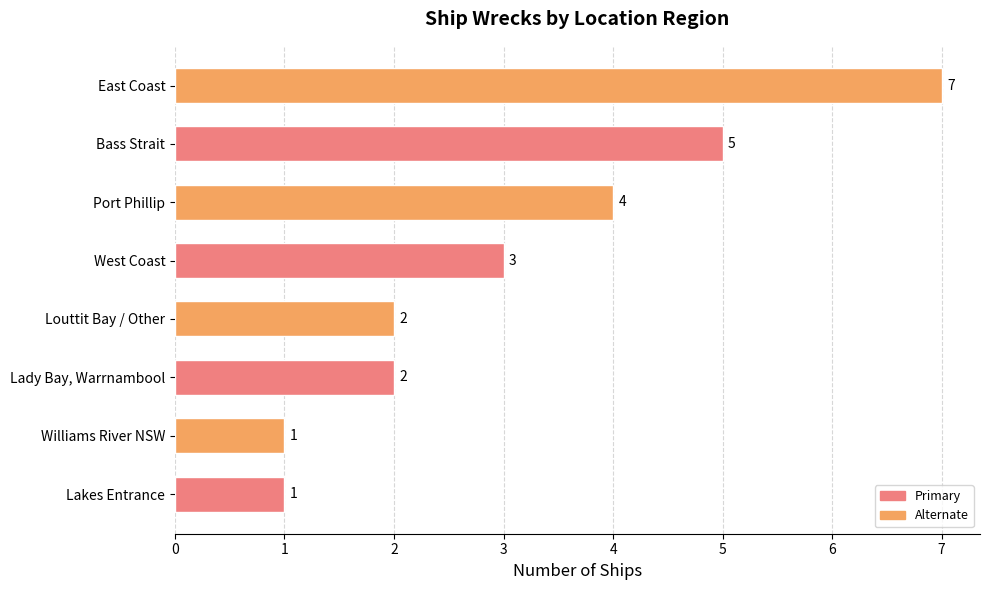

At which label is the value closest to 4?

Port Phillip